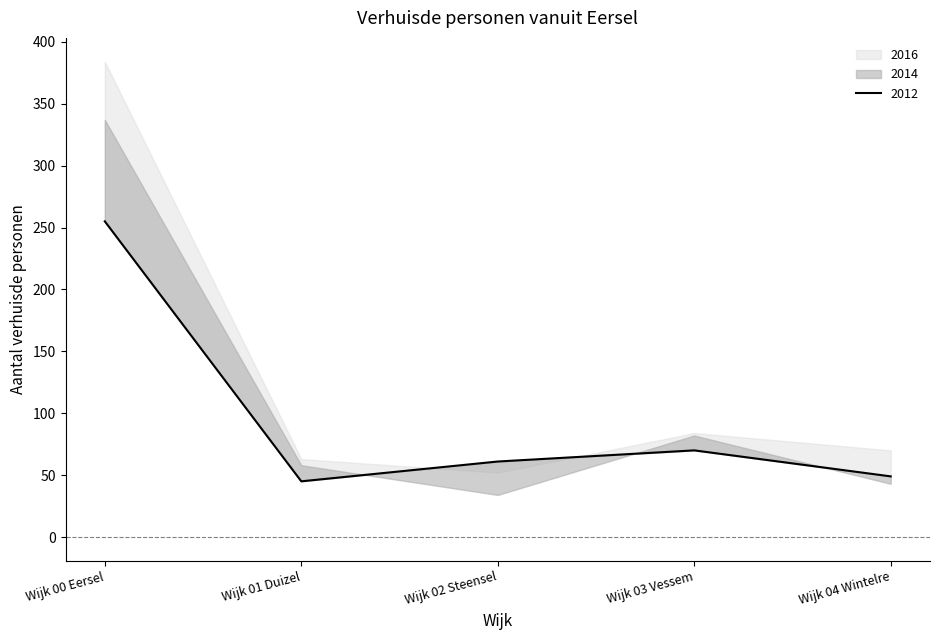

In 2014, how many points are lower than both neighbors (excluding endpoints)?

1